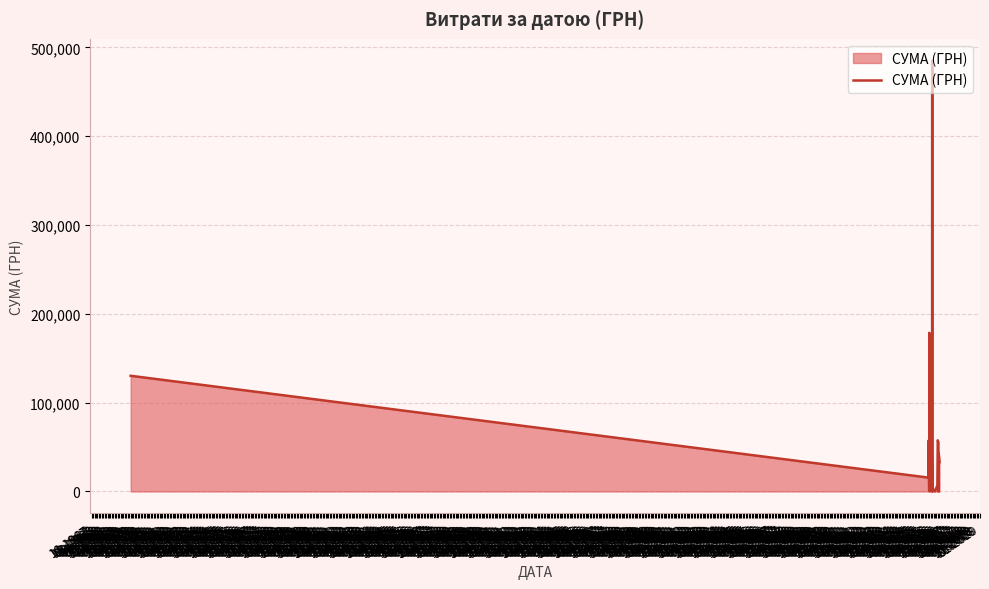

What is the maximum value shown in the chart?

485257.2